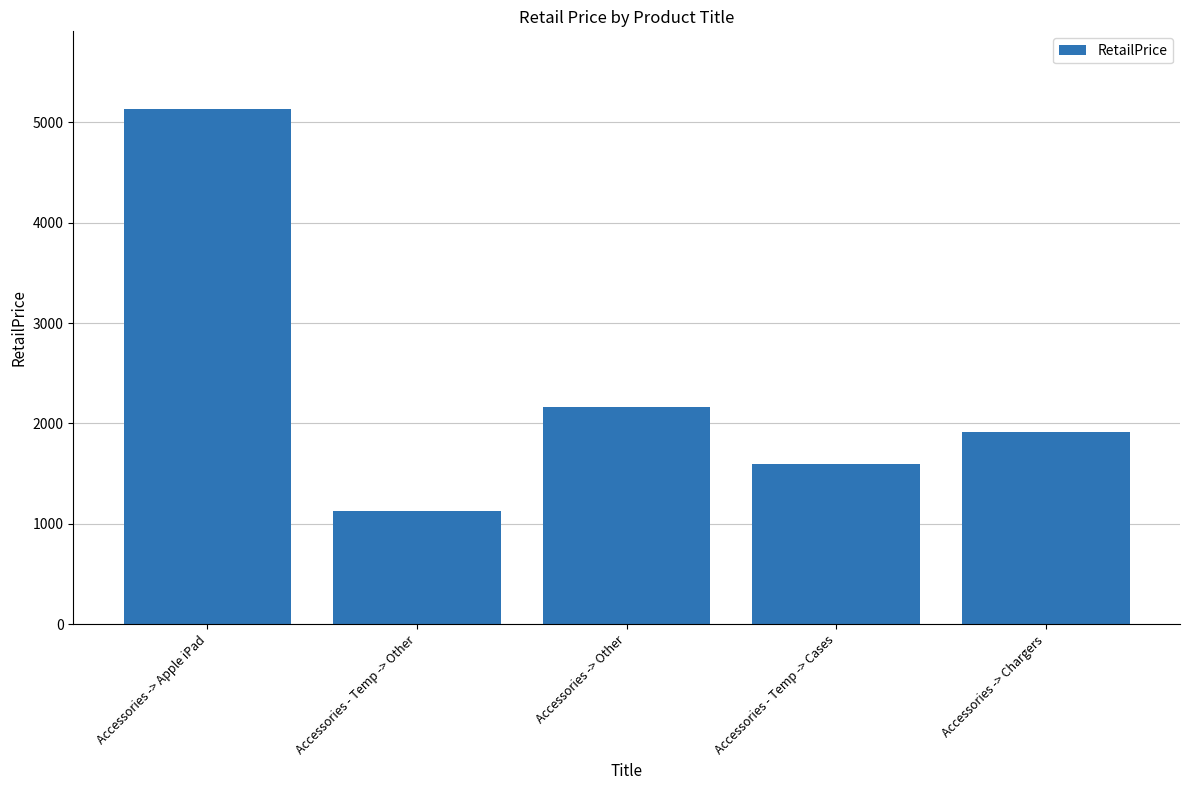

Count the number of categories in the chart.

5